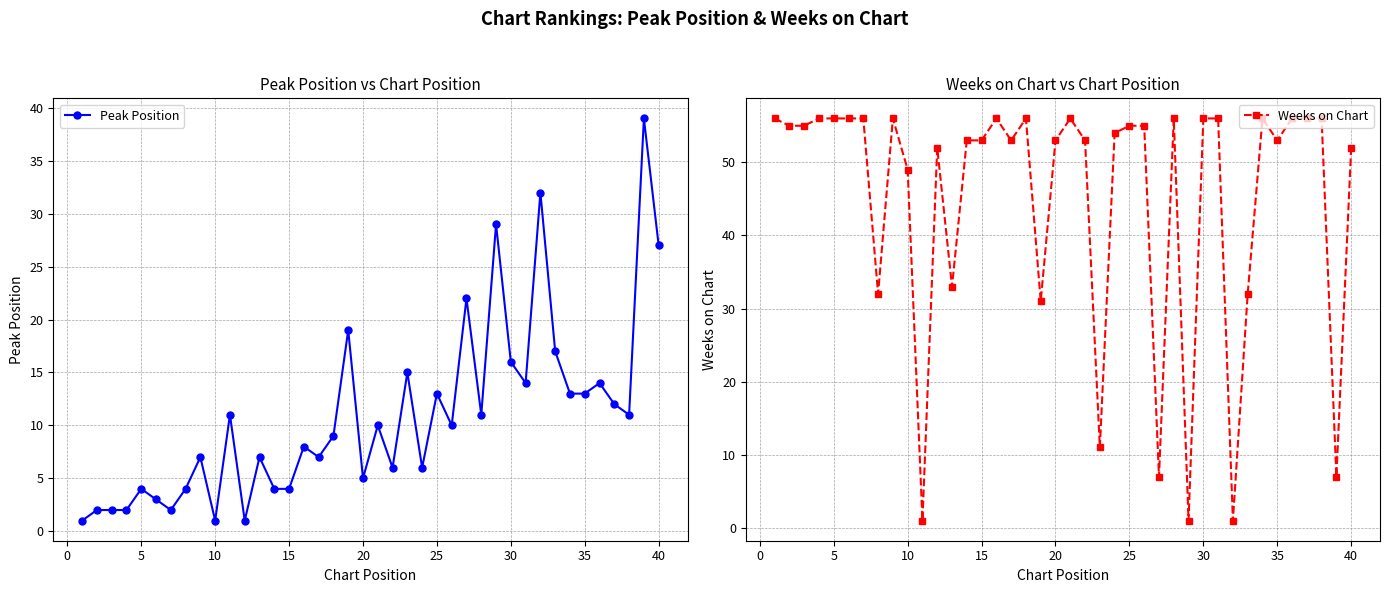

How many data points in Peak Position are less than 10?

20